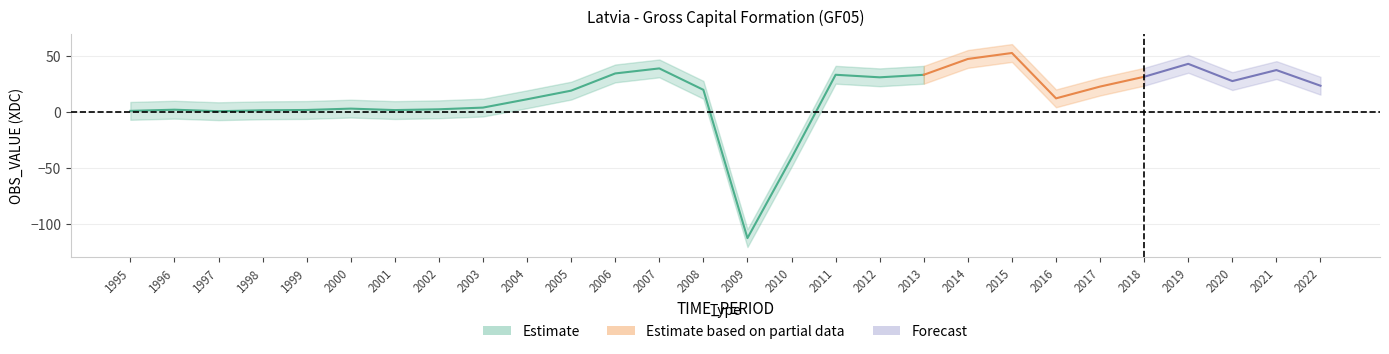

True or false: there are more than 0 points higher than both neighbors.

True